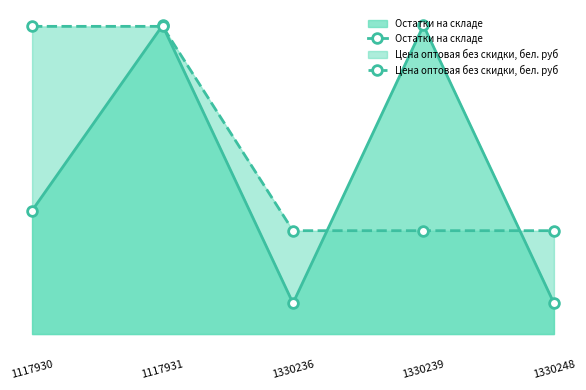

Which series has the largest range (max minus min)?

Остатки на складе